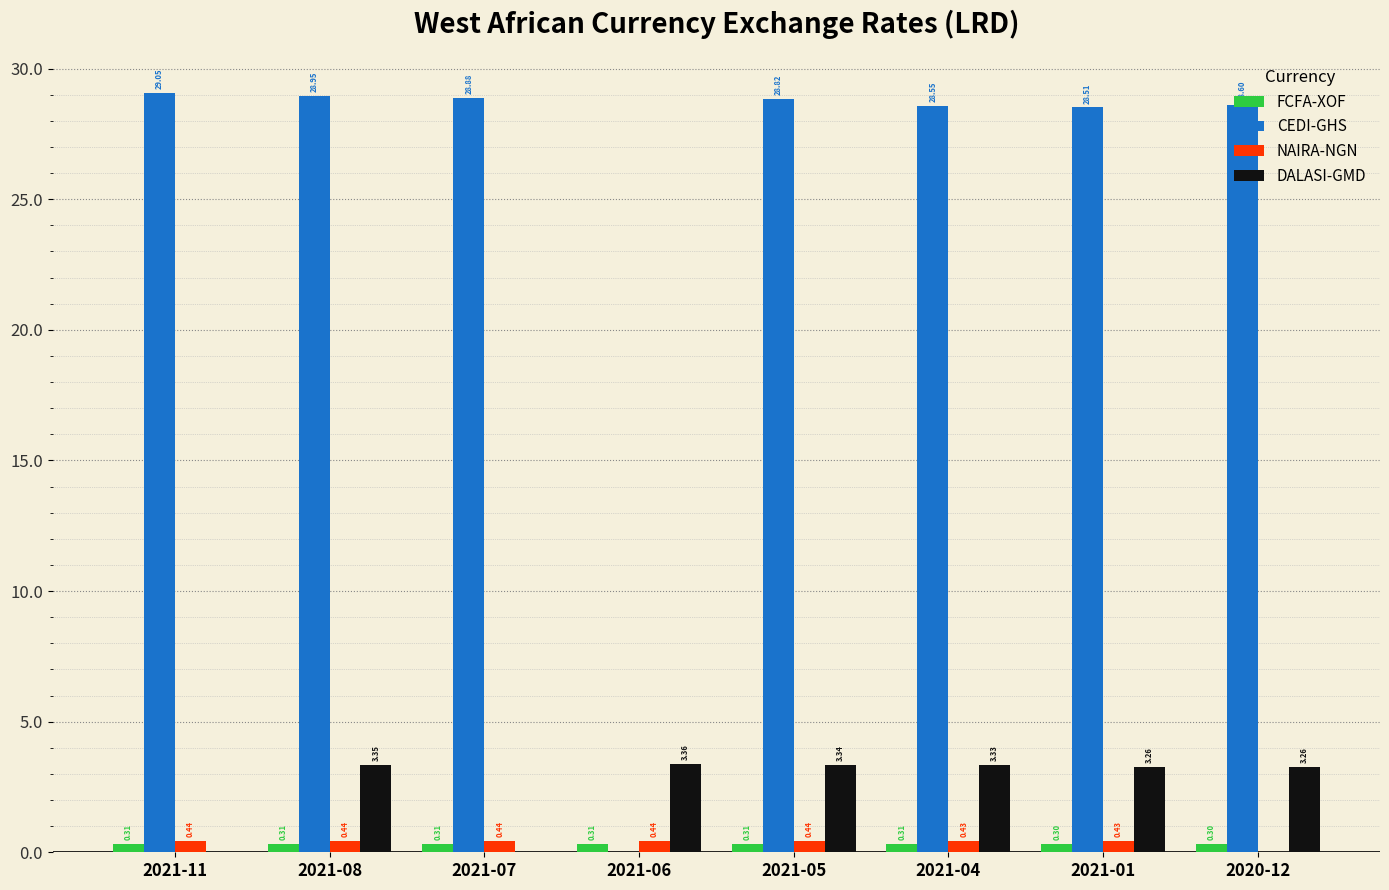

Which series changed the most between 2021-11 and 2021-05?

DALASI-GMD